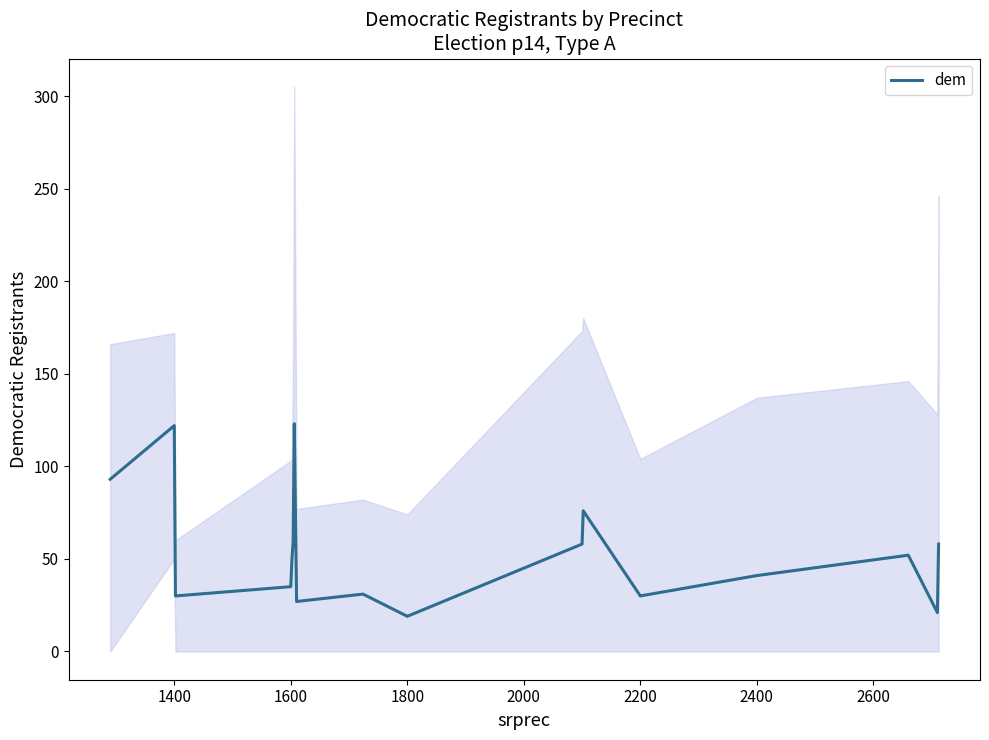

Count the number of data series in this chart.

1